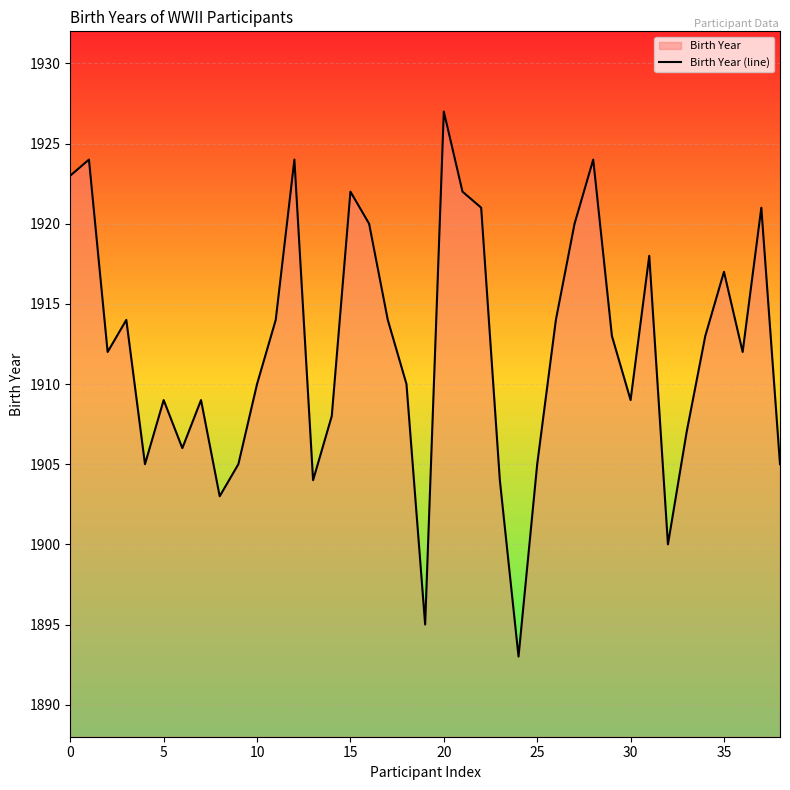

Where is the data nearest to the value 1910?

10